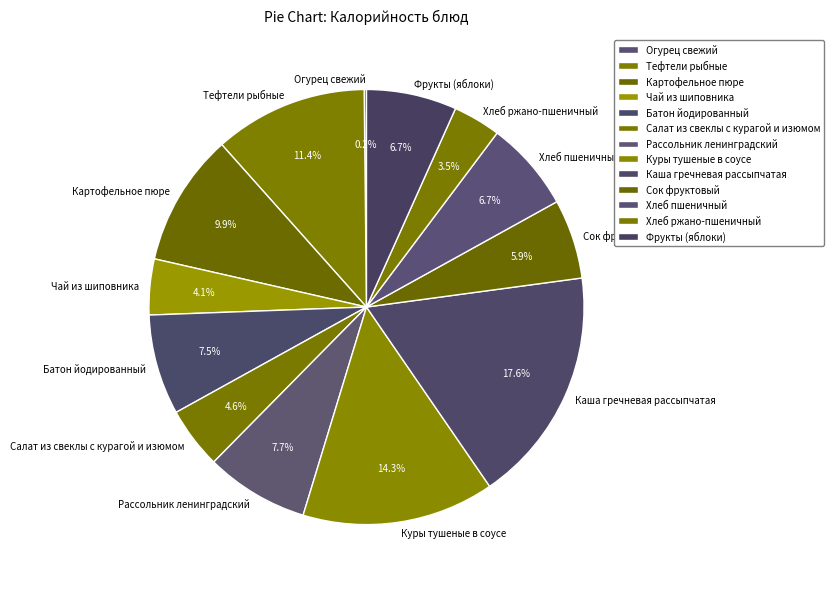

To the nearest percent, what is the difference between the Батон йодированный and Картофельное пюре slice percentages?

2%